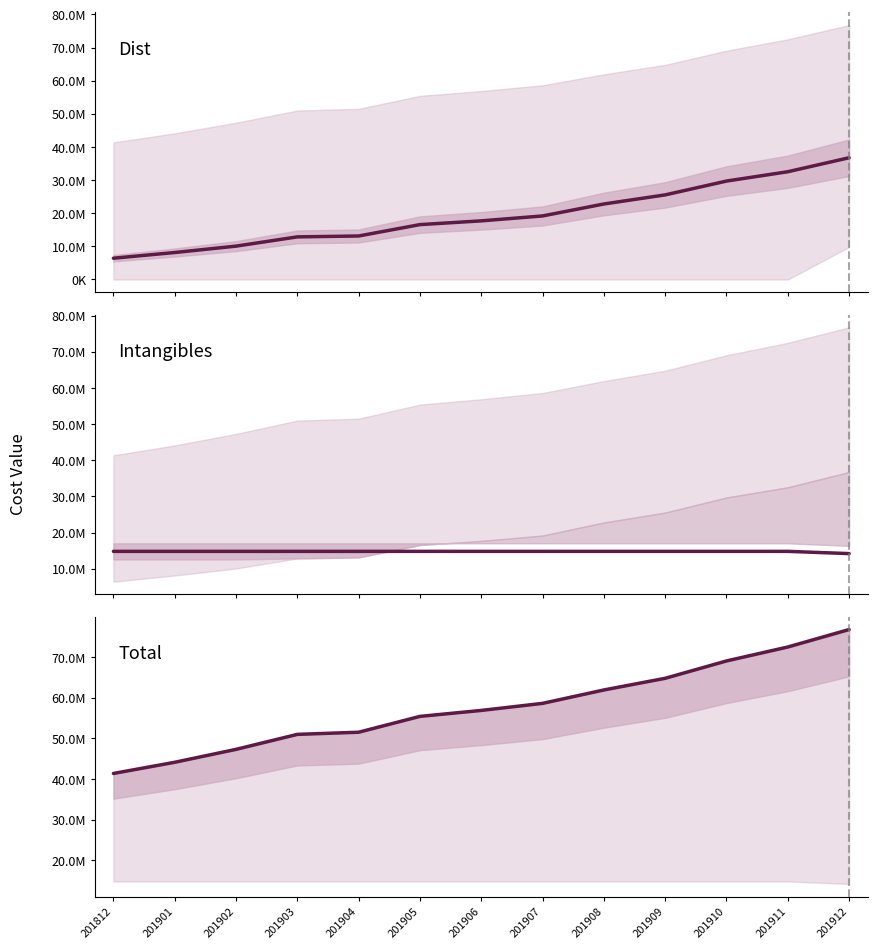

What value does the Dist series have at 201907?

19179054.0